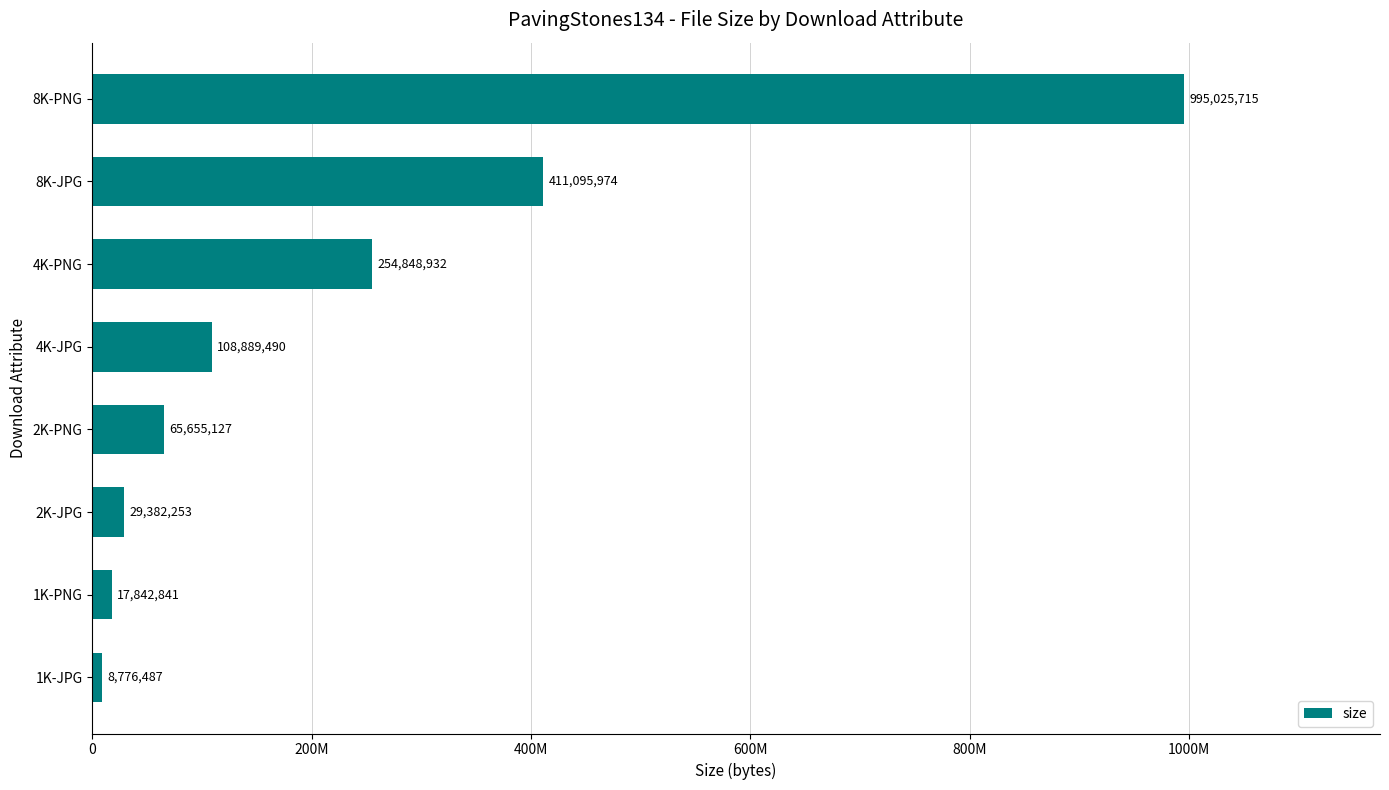

How many categories are shown in the chart?

8